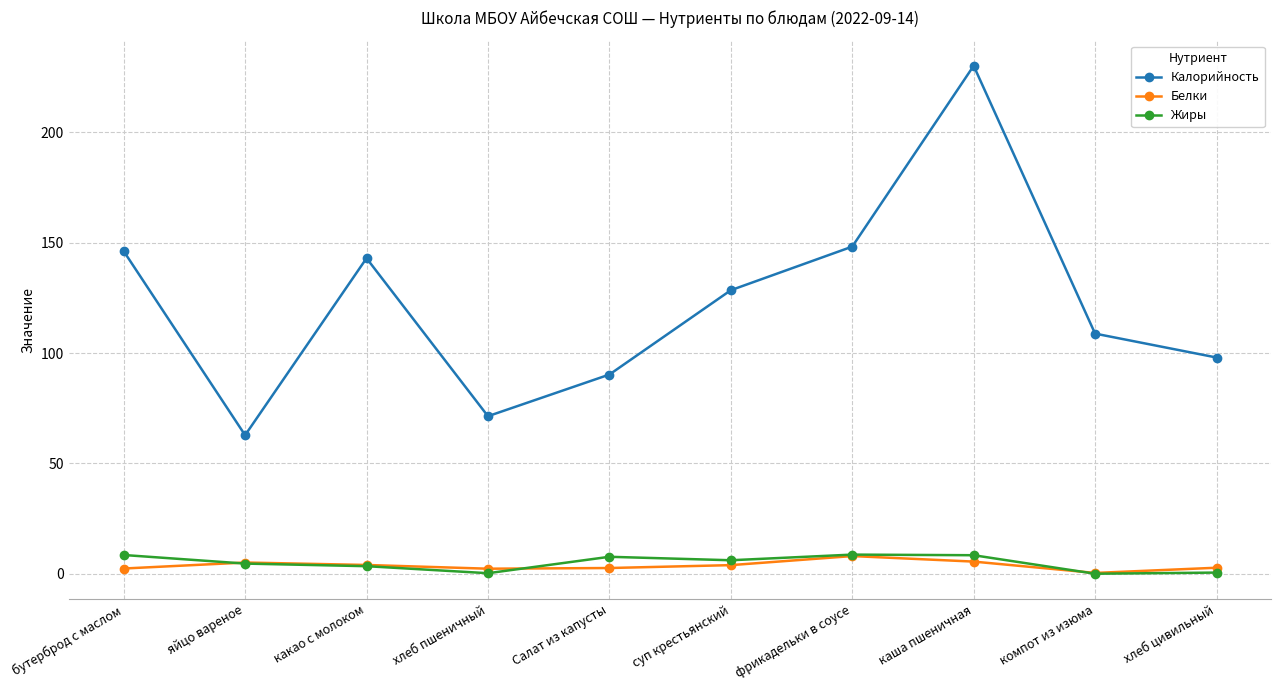

Which series has the widest spread of values?

Калорийность